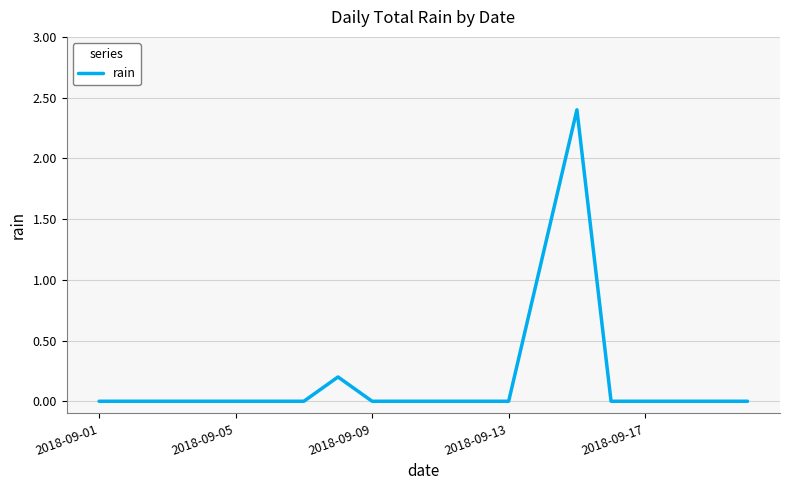

What is the maximum value shown in the chart?

2.4